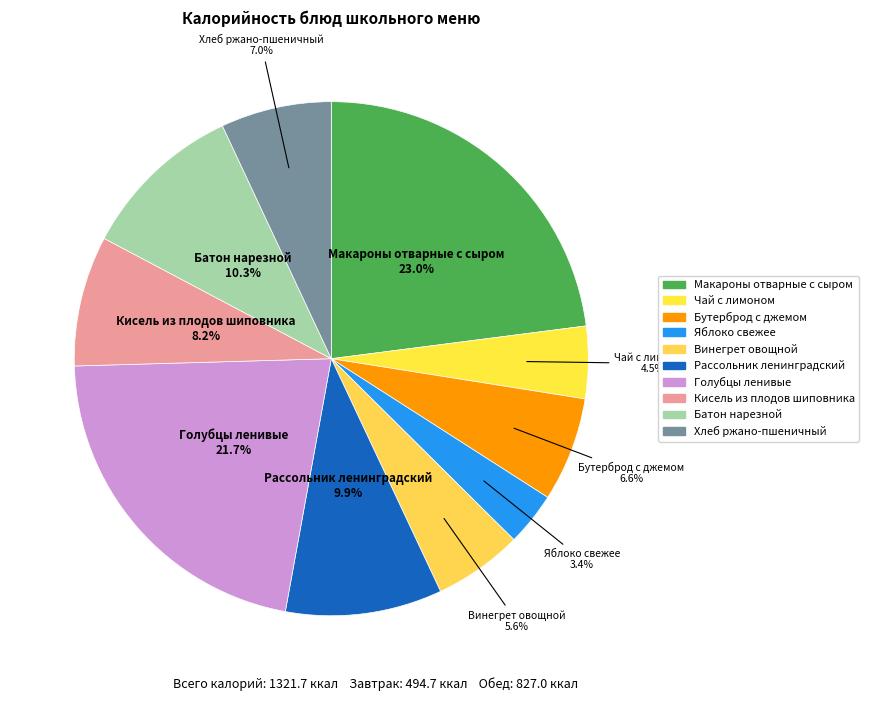

Do Голубцы ленивые and Чай с лимоном together represent more than half of the pie?

No